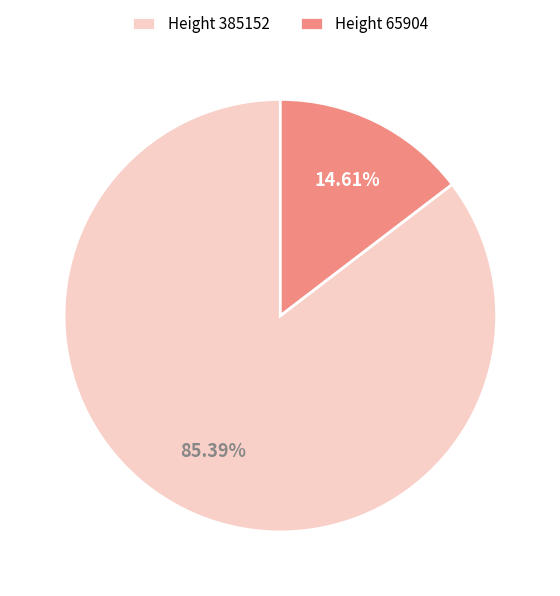

To the nearest percent, what is the difference between the largest and smallest slice percentages?

71%